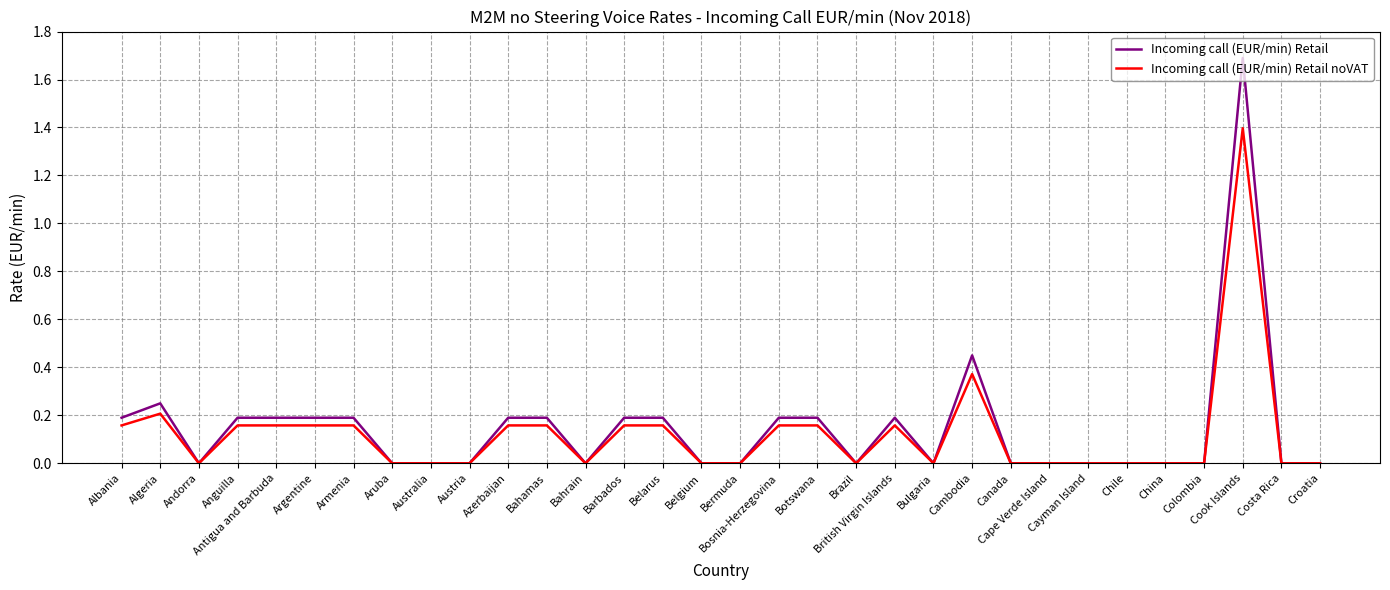

What is the difference between the highest and lowest values at Cook Islands?

0.3